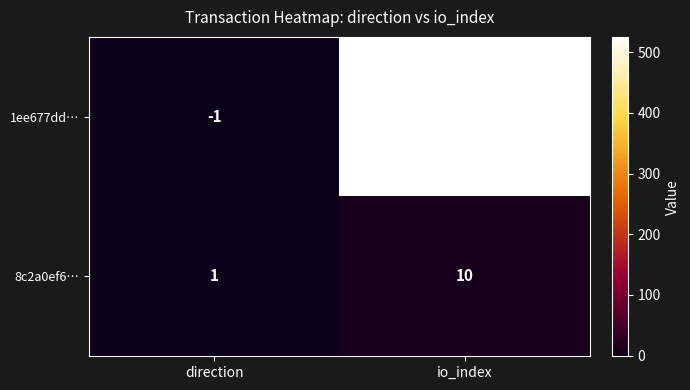

What is the difference between the maximum and minimum values in the 1ee677dd… series?

526